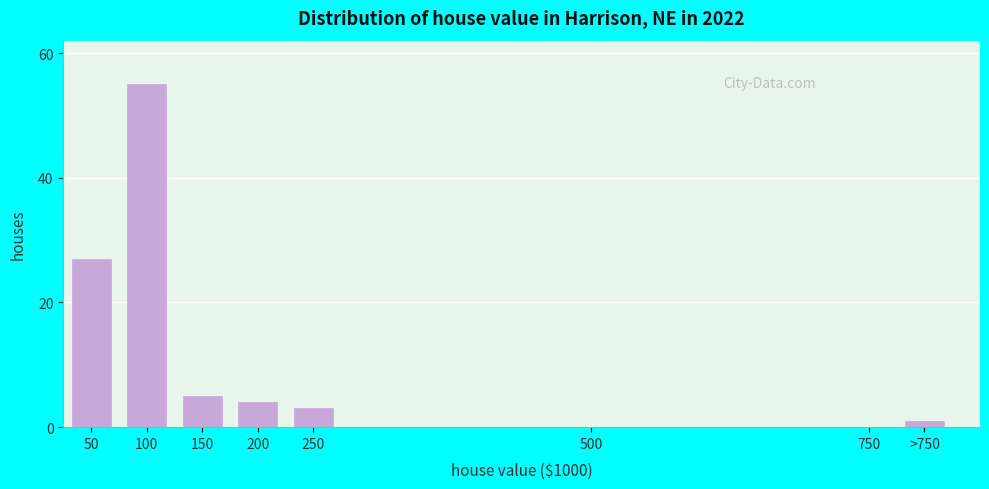

Reading left to right, list all the values displayed in this chart.

50=27	100=55	150=5	200=4	250=3	500=0	750=0	>750=1